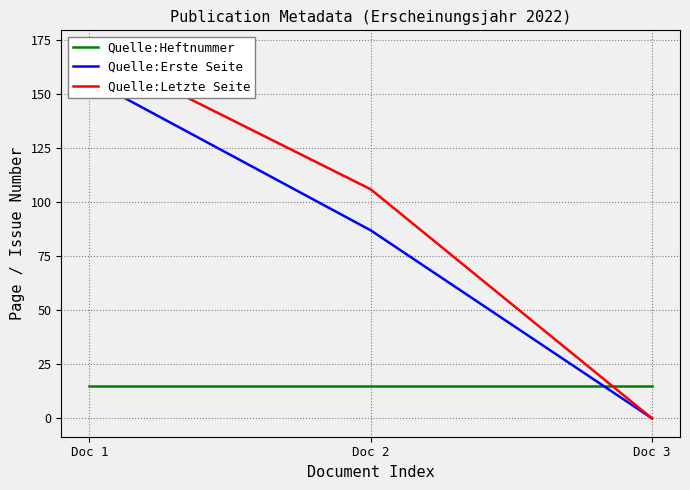

What is the difference between the maximum and second lowest values in the Quelle:Erste Seite series?

70